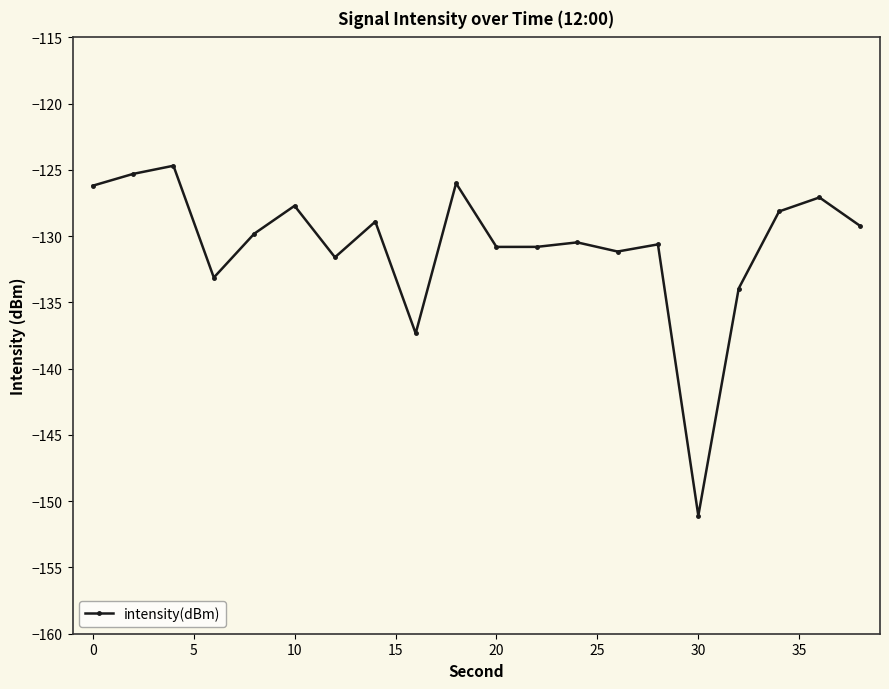

What is the minimum value shown in the chart?

-151.1